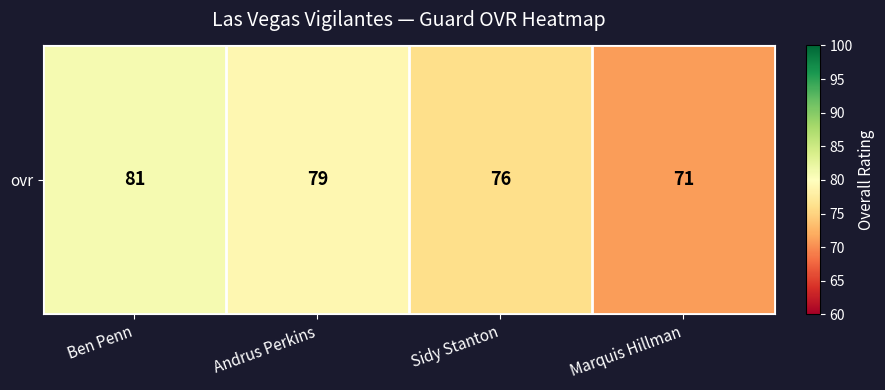

What is the sum of all values?

307